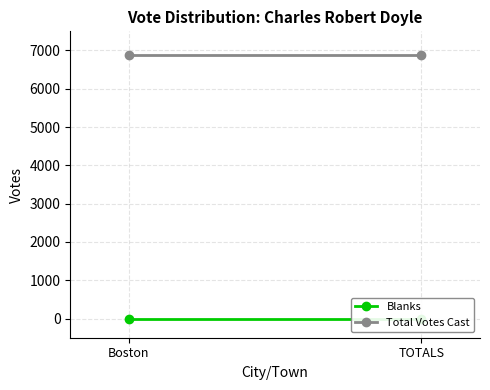

What is the label of the 1st point from the left?

Boston